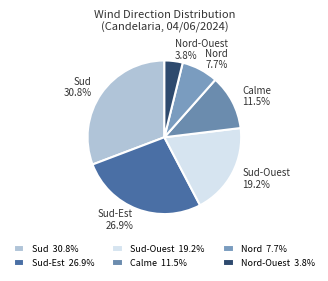

Count the number of slices in the pie.

6